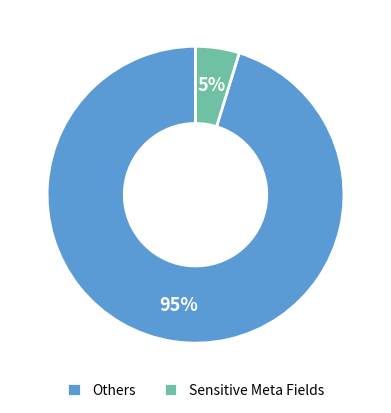

Which slice represents more than half of the pie?

Others